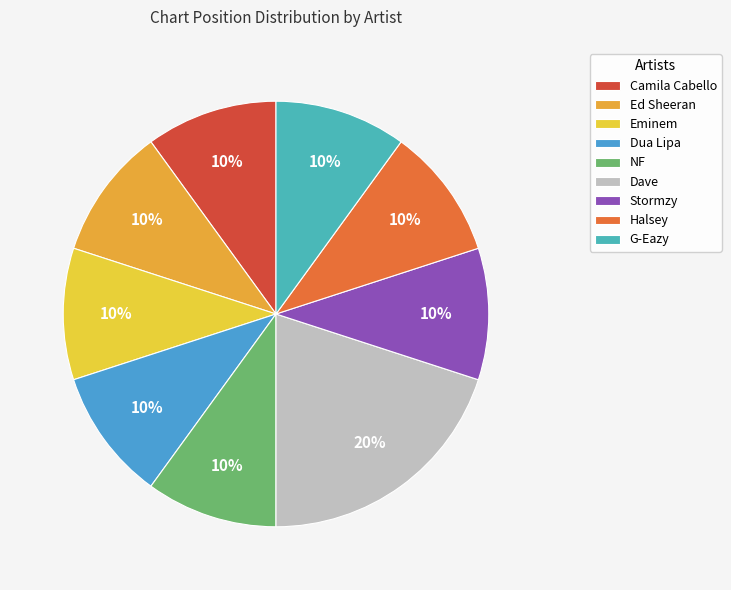

Is there any slice that represents more than half of the pie?

No